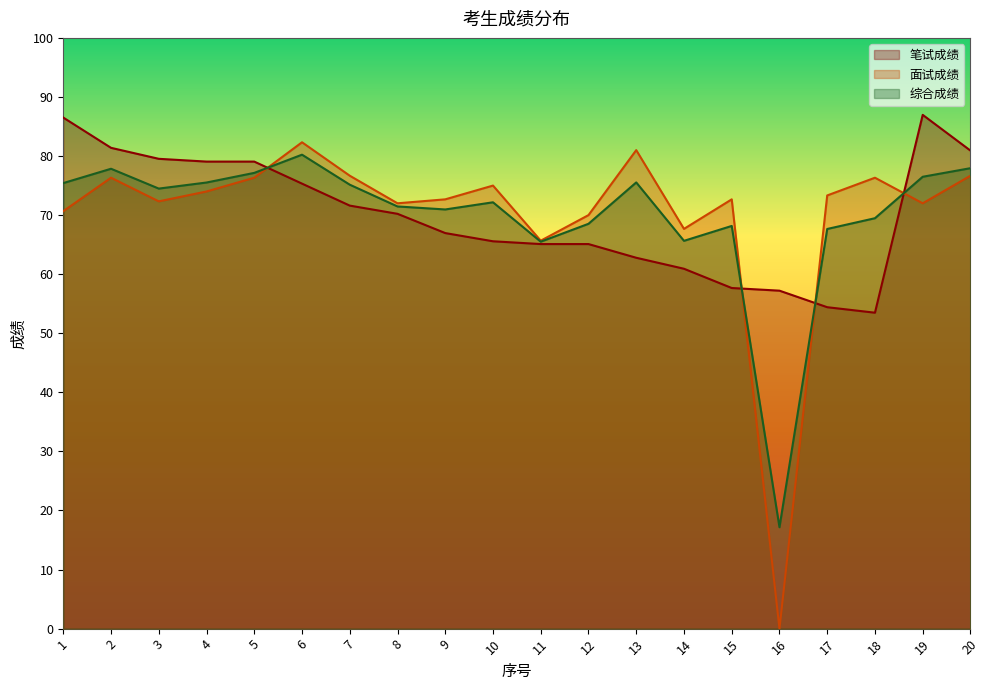

Does the chart display data point markers on the line(s)?

No